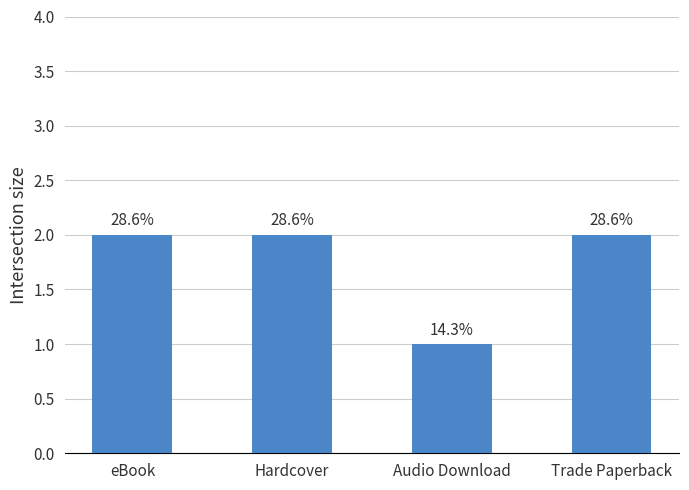

Does the chart contain stacked bars?

No